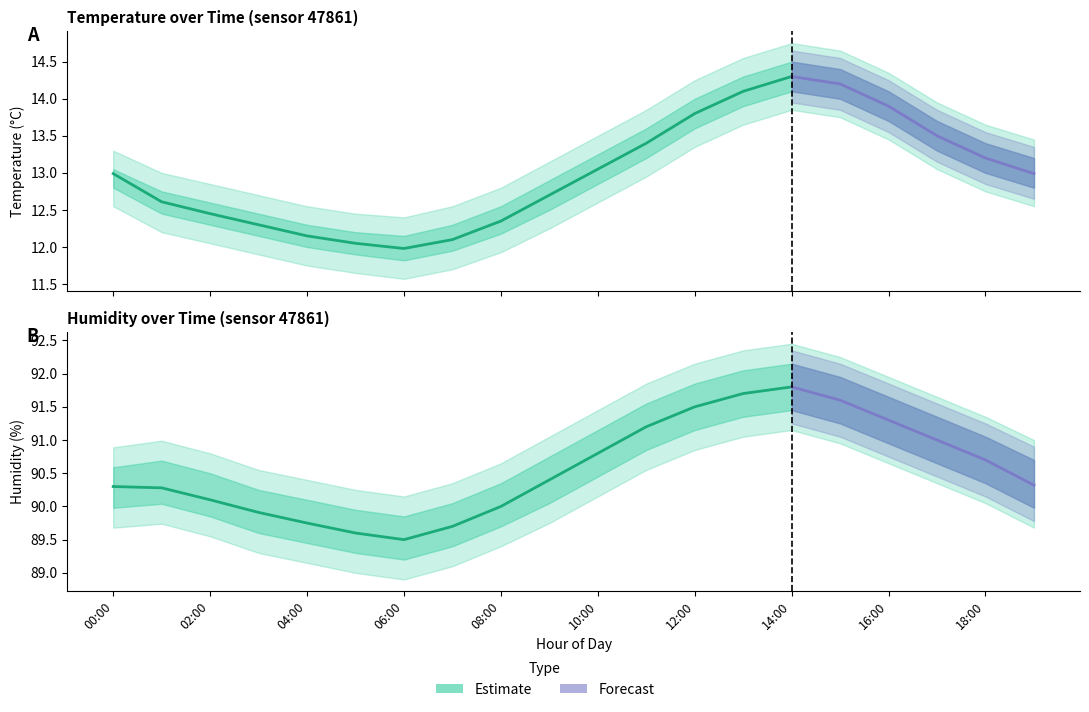

Rank the series by their maximum value, from highest to lowest.

humidity_upper, humidity, humidity_lower, temperature_upper, temperature, temperature_lower